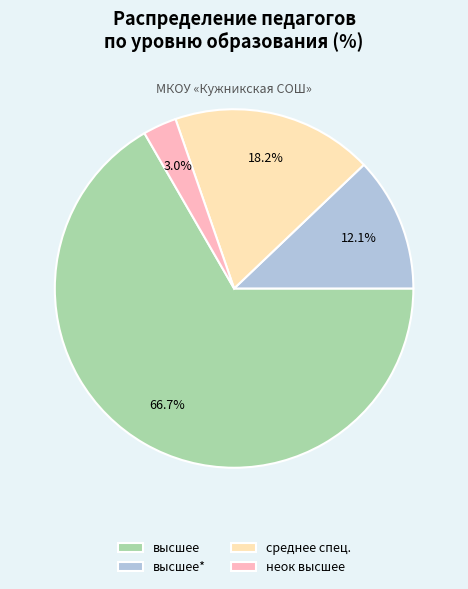

Which slice represents more than half of the pie?

высшее